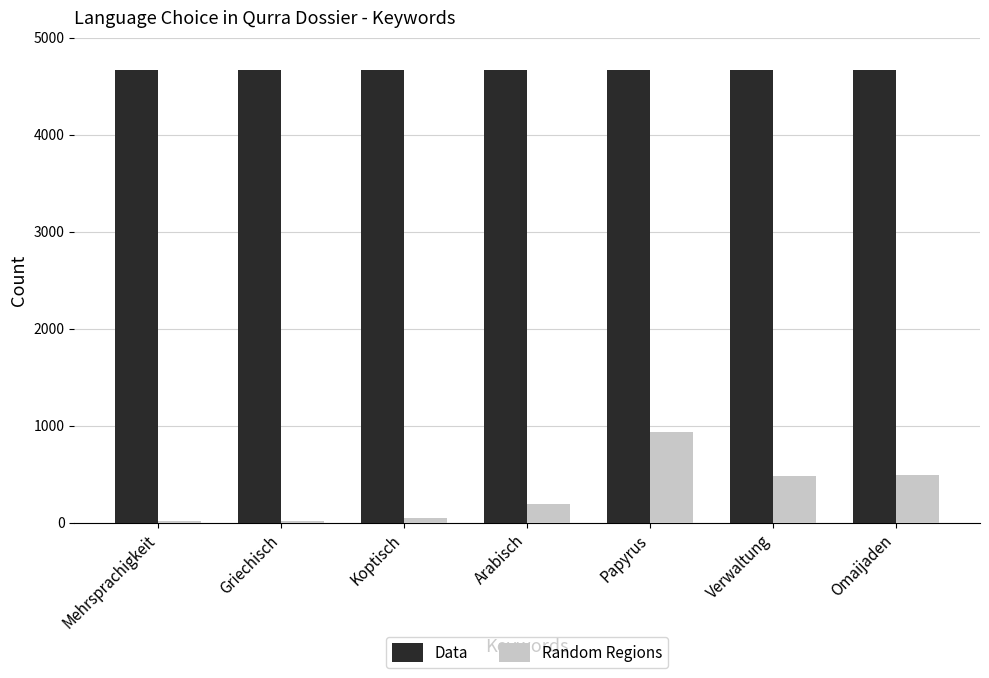

Which series changed the most between Papyrus and Omaijaden?

Random Regions